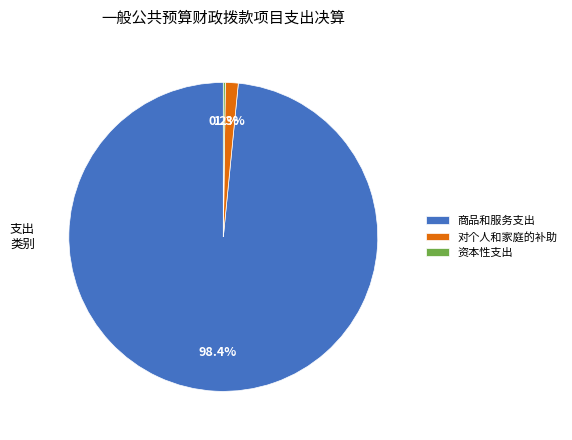

What is the total percentage of 对个人和家庭的补助 and 商品和服务支出?

99.8%